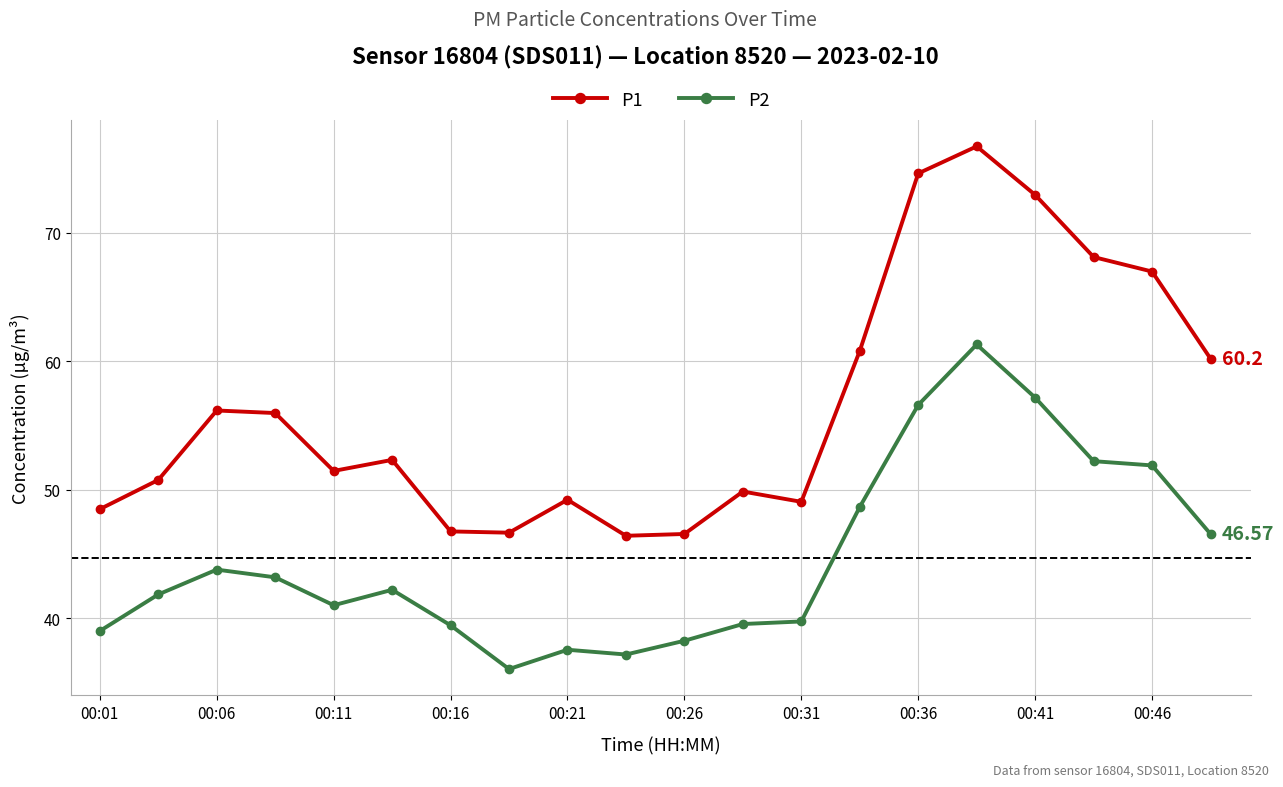

True or false: P1 has more than 0 interior local peaks.

True